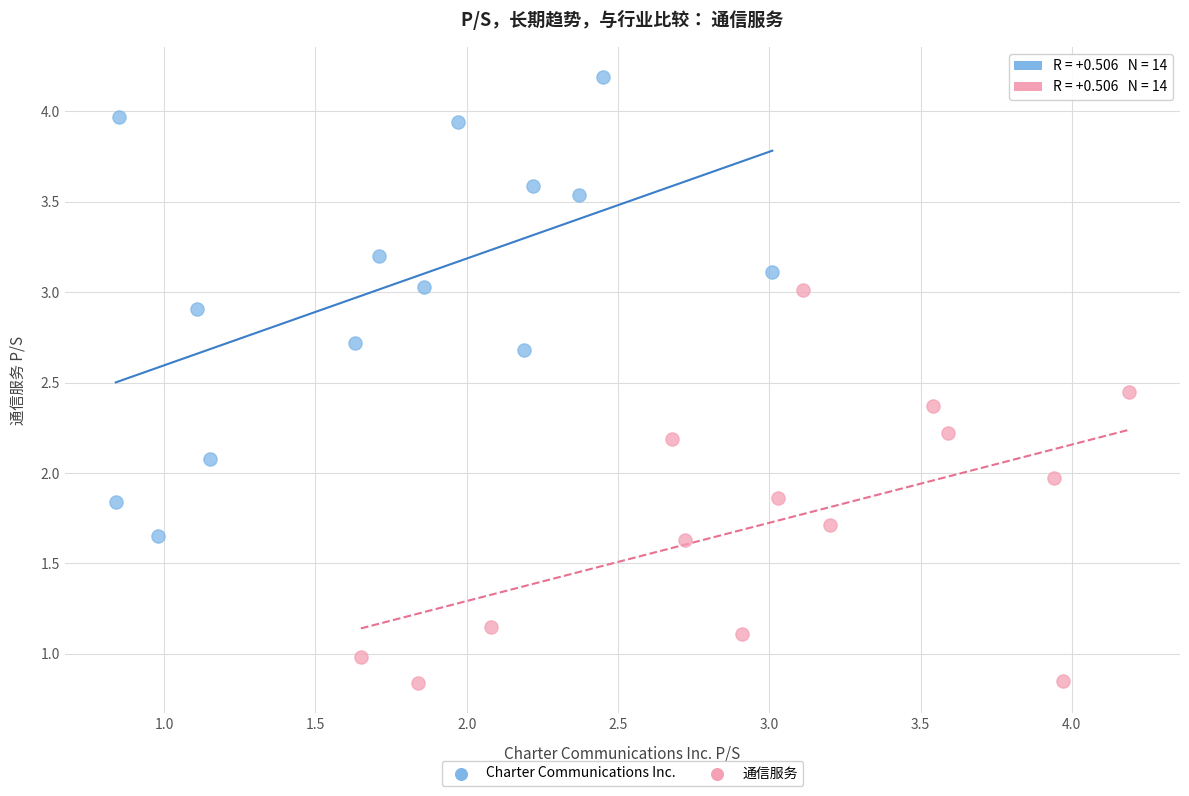

Which series has the largest Y range (max minus min)?

Charter Communications Inc.